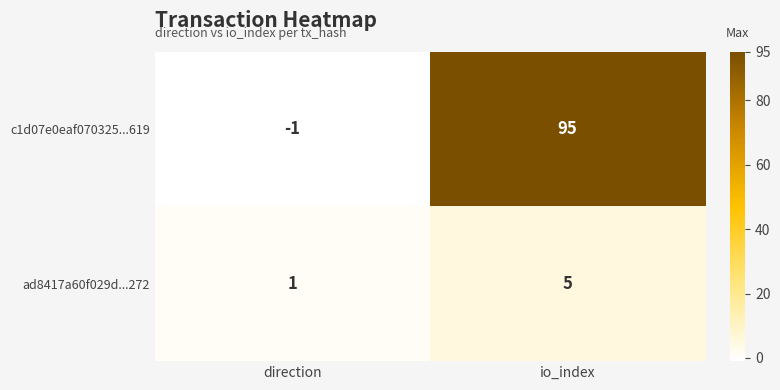

What is the sum of the c1d07e0eaf070325...619 values at direction and io_index?

94